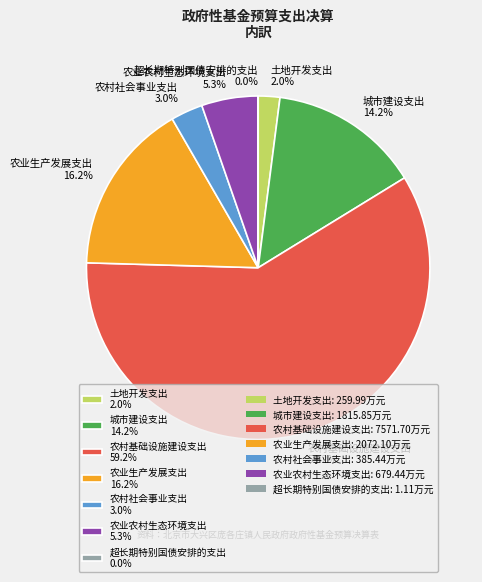

Do 城市建设支出 14.2% and 农村社会事业支出 3.0% together represent more than half of the pie?

No